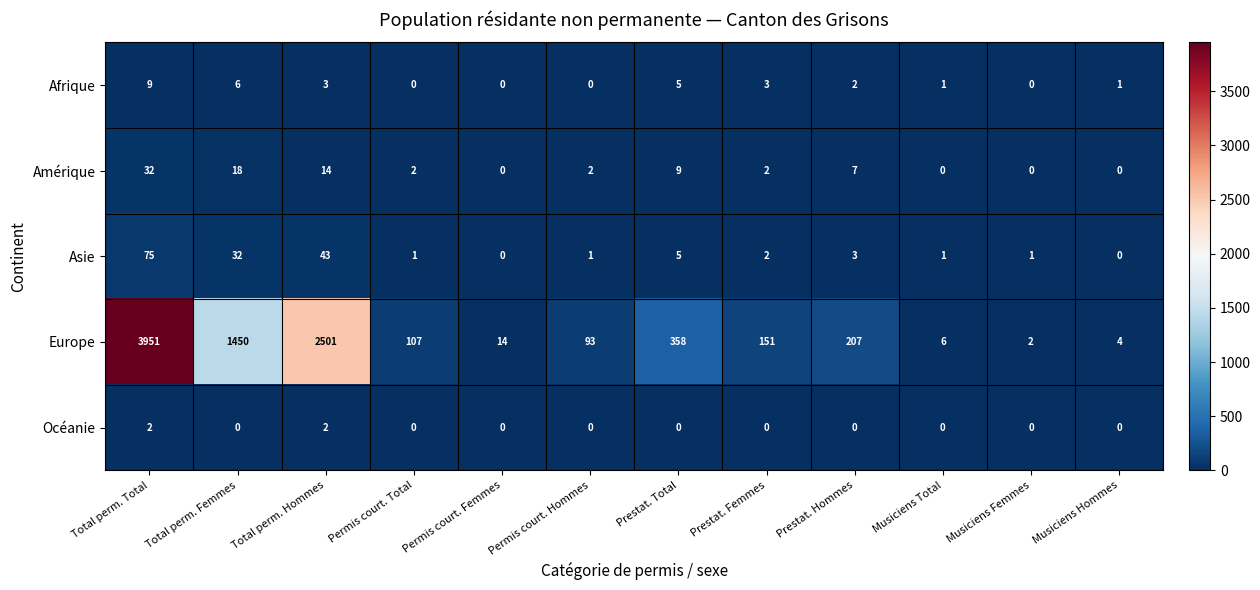

At which category is the sum across all series the highest?

Total perm. Total